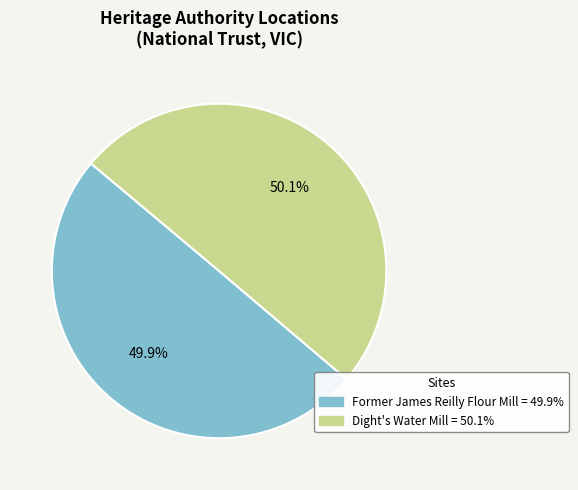

The Former James Reilly Flour Mill slice represents 64% of the pie. True or false?

False